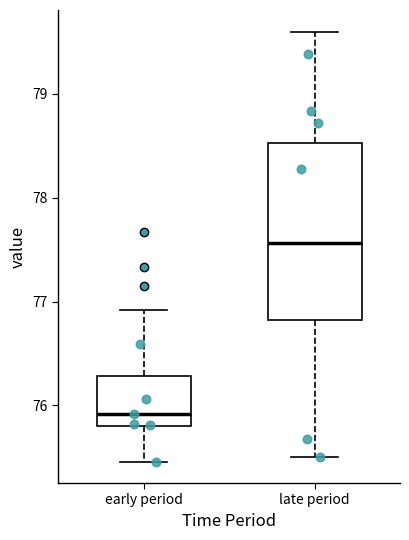

Which box's median line is the highest?

late period